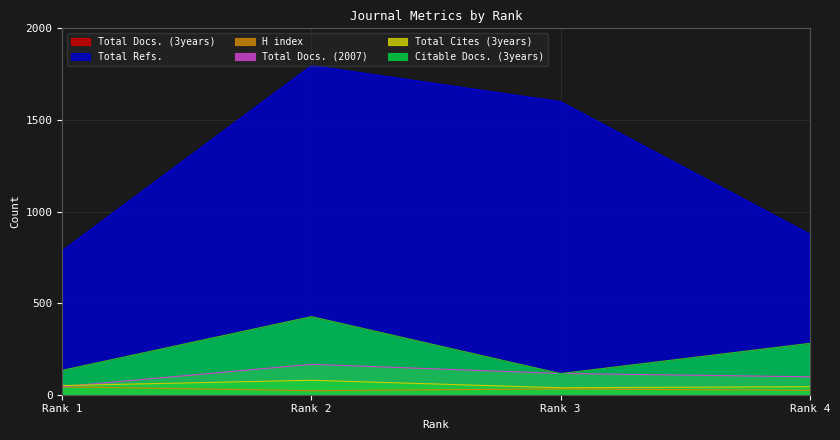

What is the total value across all series at Rank 3?

2016